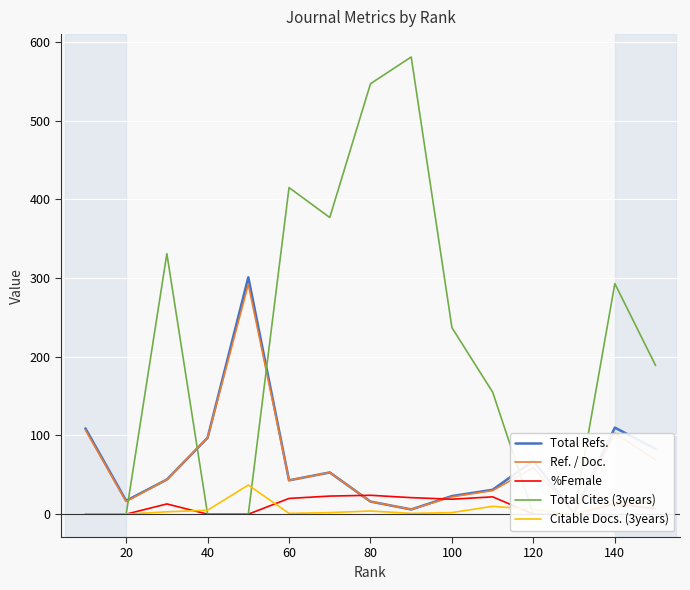

Reading left to right, list all the values displayed in this chart.

Total Refs.: 109	17	44	97	301	43	53	16	6	23	31	68	1	110	83
Ref. / Doc.: 107	16	44	97	292	43	53	16	6	22	30	59	1	103	69
%Female: 0	0	13	0	0	20	23	24	21	19	22	0	0	13	7
Total Cites (3years): 0	0	331	0	0	415	377	547	581	237	155	0	0	293	189
Citable Docs. (3years): 0	0	3	5	37	1	2	4	1	2	10	6	0	15	16